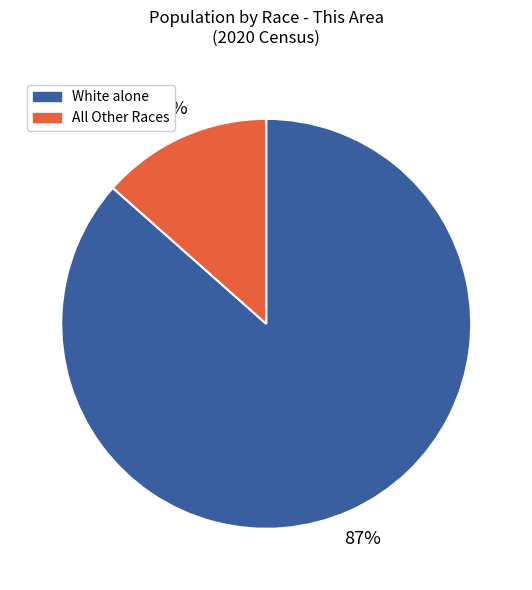

Count the number of slices in the pie.

2